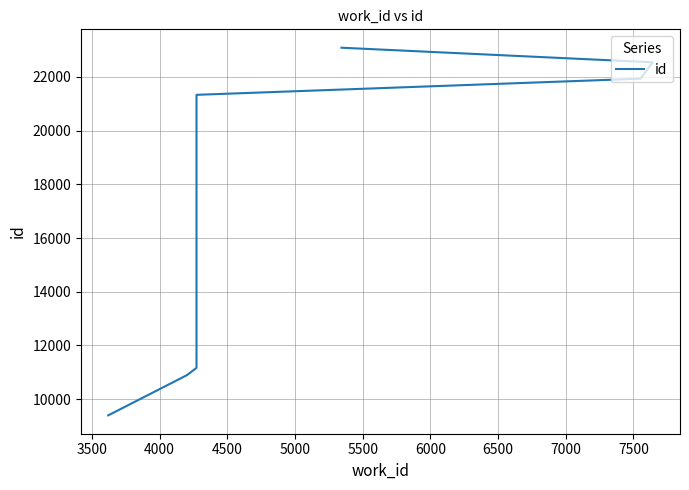

The chart shows a value of 32987 at 6000. True or false?

False